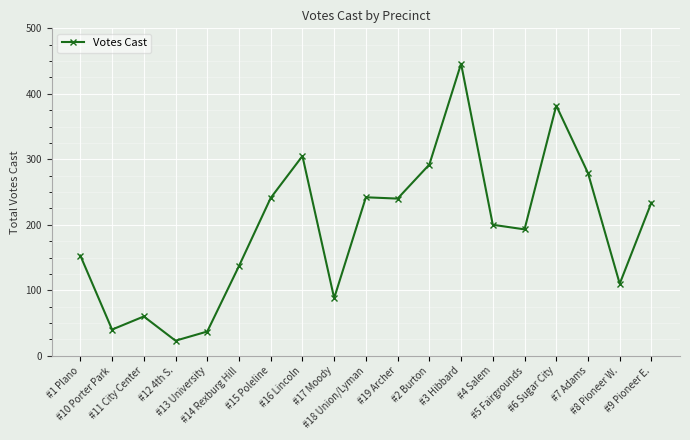

What is the difference between the maximum and second lowest values?

409